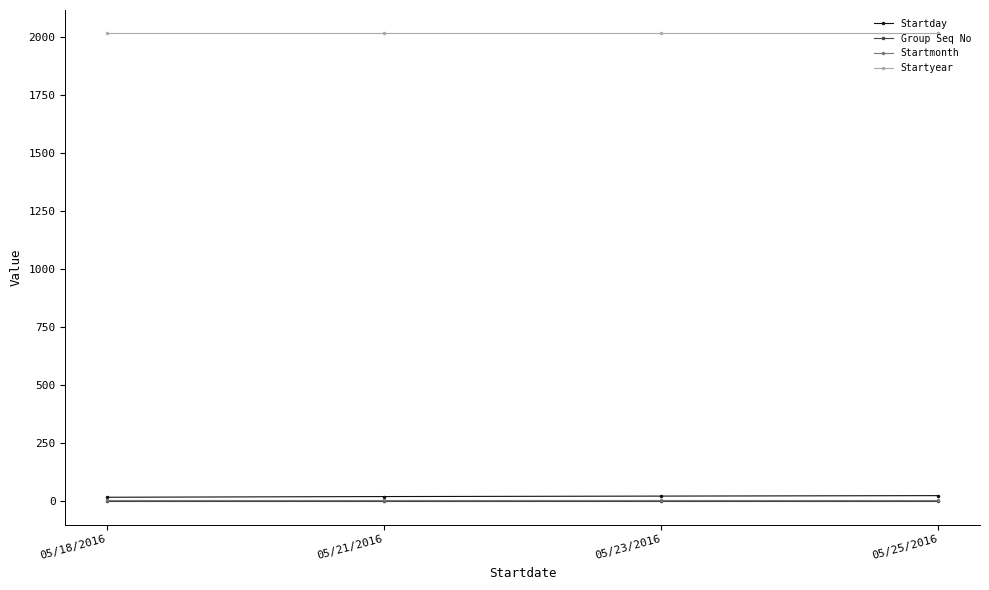

True or false: Group Seq No has a value of 1 at 05/18/2016.

True